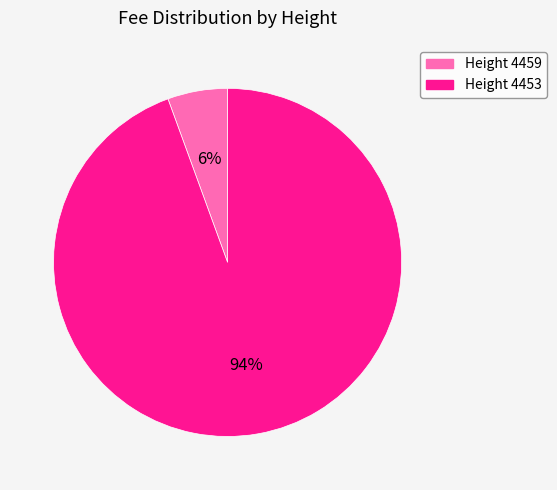

Is there any slice that represents more than half of the pie?

Yes